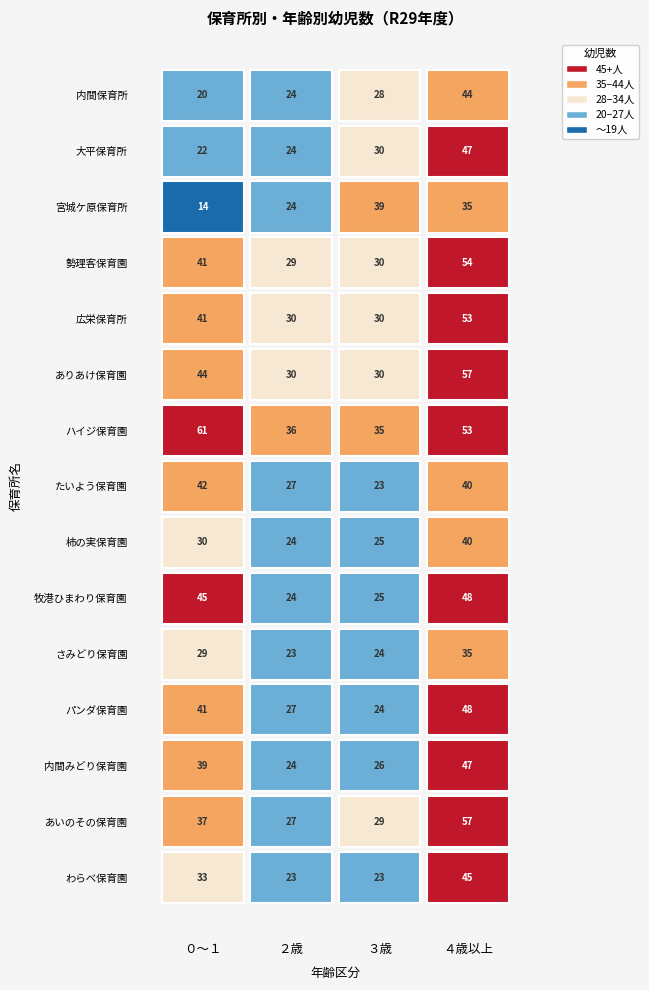

Rank the categories by わらべ保育園 value from highest to lowest.

3, 0, 1, 2